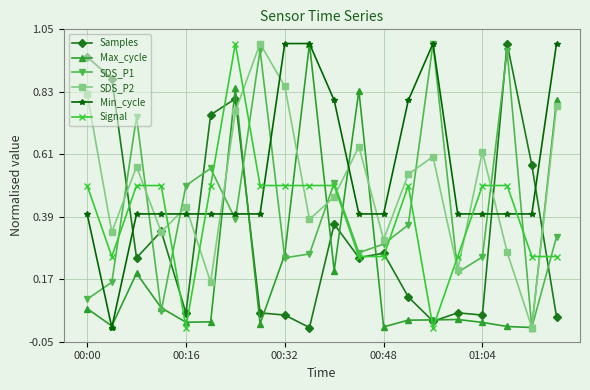

True or false: Samples has more than 2 interior local peaks.

True